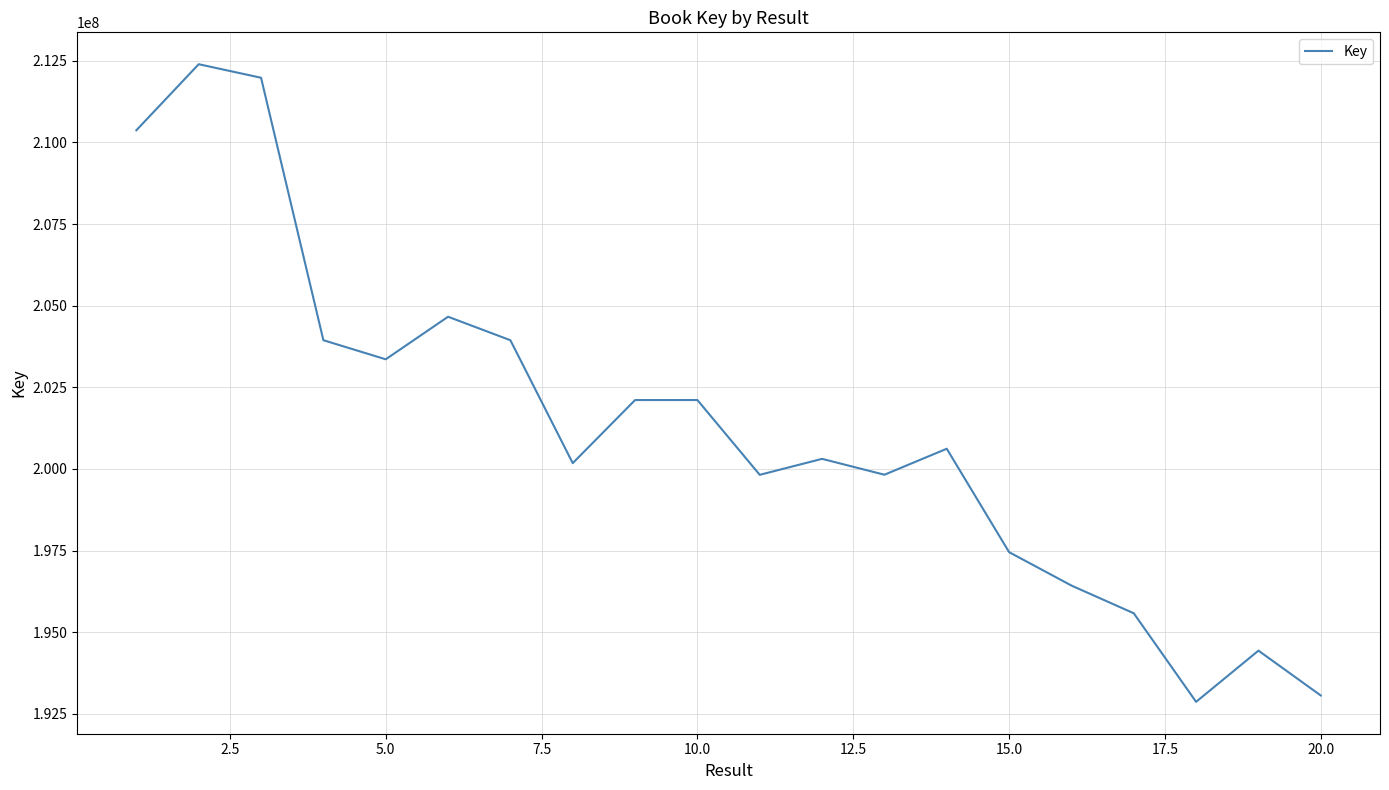

What is the difference between the second highest and second lowest values?

18916829